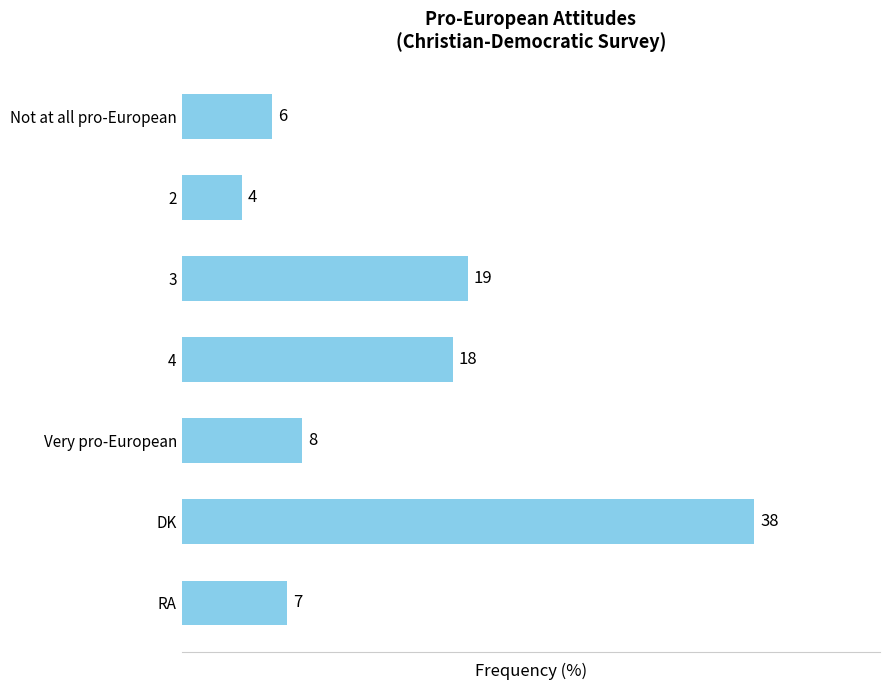

Which has a higher value, 2 or 3?

3